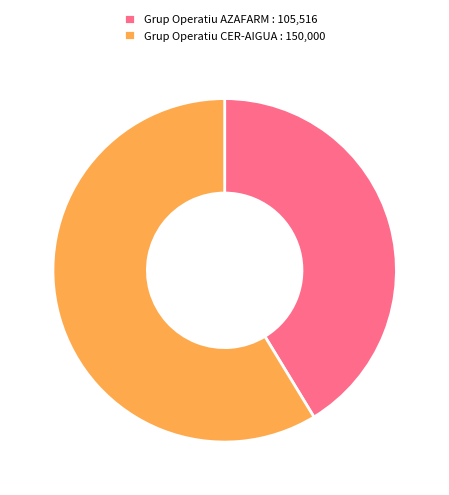

How many slices are in this pie chart?

2